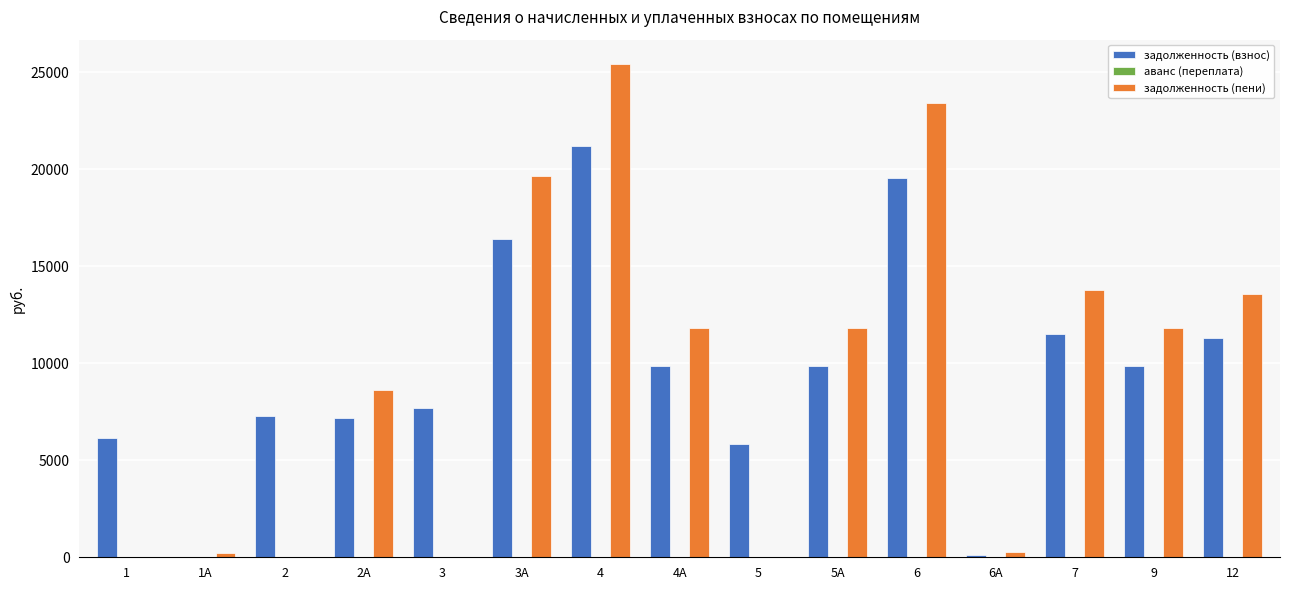

What is the average value of the задолженность (взнос) series?

9582.2